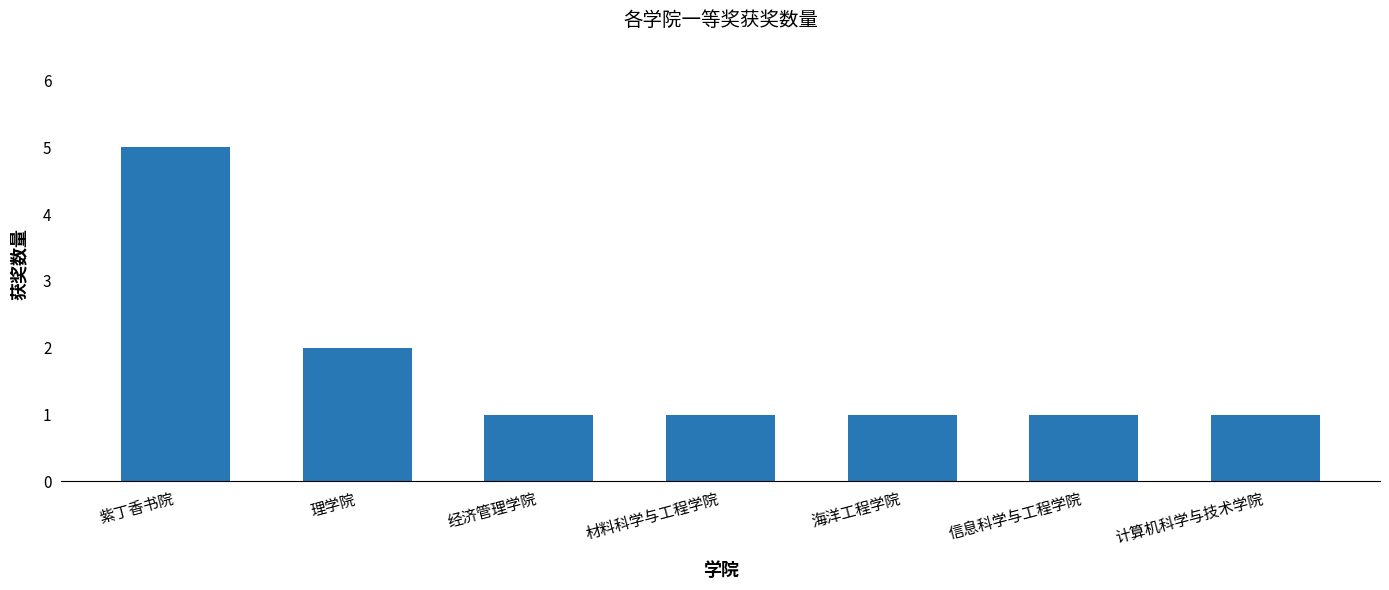

At which label is the value closest to 3?

理学院